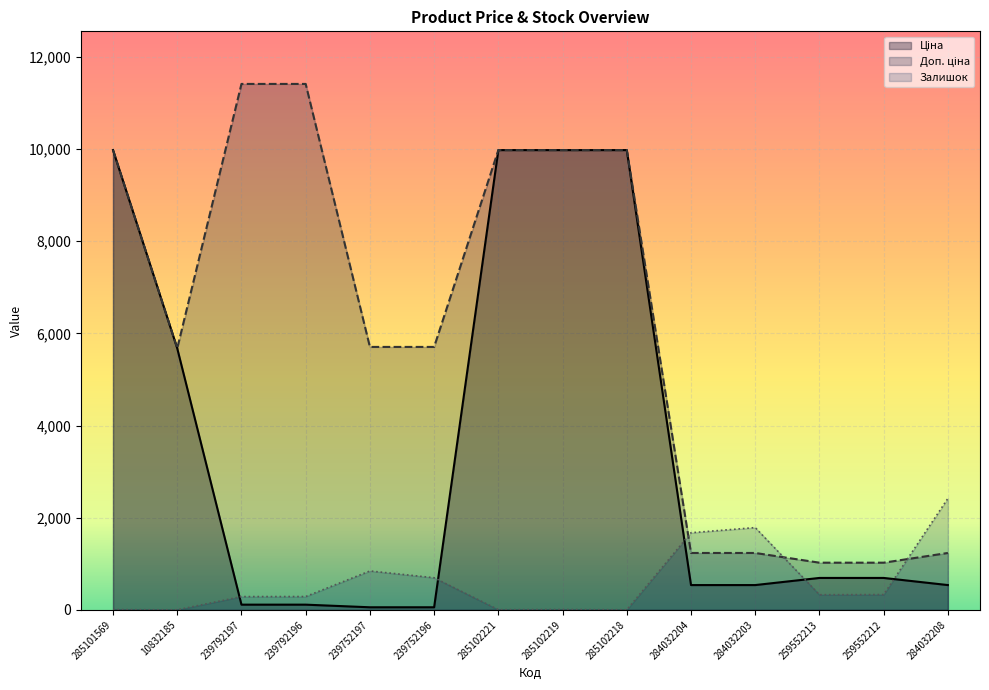

Rank the series by their maximum value, from lowest to highest.

Залишок, Ціна, Доп. ціна